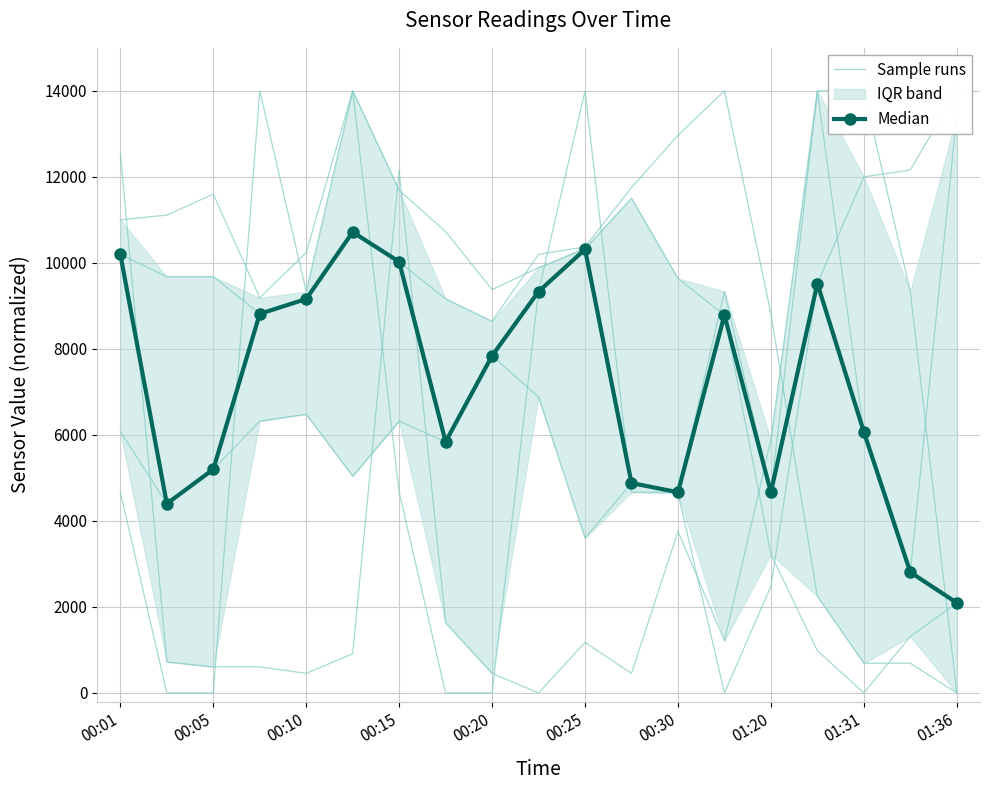

Reading right to left, list all the values displayed in this chart.

Sample runs: 2095.3	1310.9	0.0	982.7	3225.4	8784.7	9635.7	11504.6	10314.9	9888.4	9377.8	10727.2	11687.1	14000.0	10239.4	9186.5	11599.4	11109.8	11001.0
Median: 2095.3	2807.6	6070.5	9520.0	4666.7	8784.7	4666.7	4880.0	10314.9	9333.3	7840.0	5840.0	10024.7	10716.0	9160.5	8814.8	5200.0	4400.0	10197.5